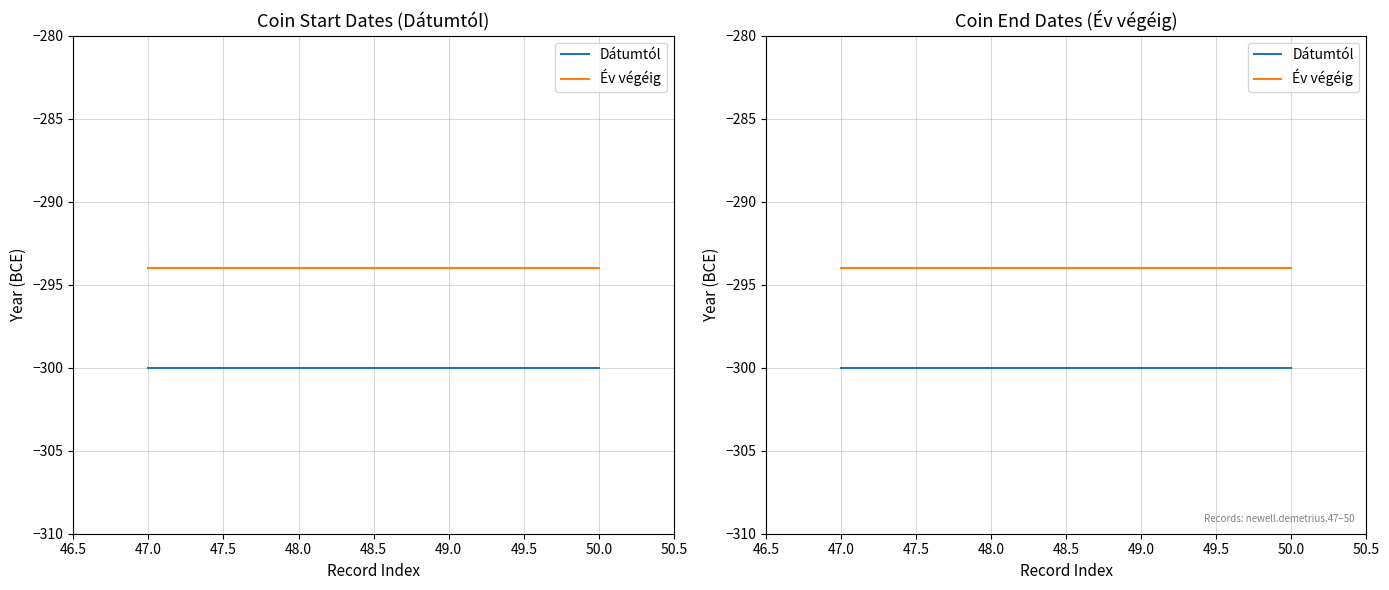

What are all the series names shown in the legend?

Dátumtól, Év végéig